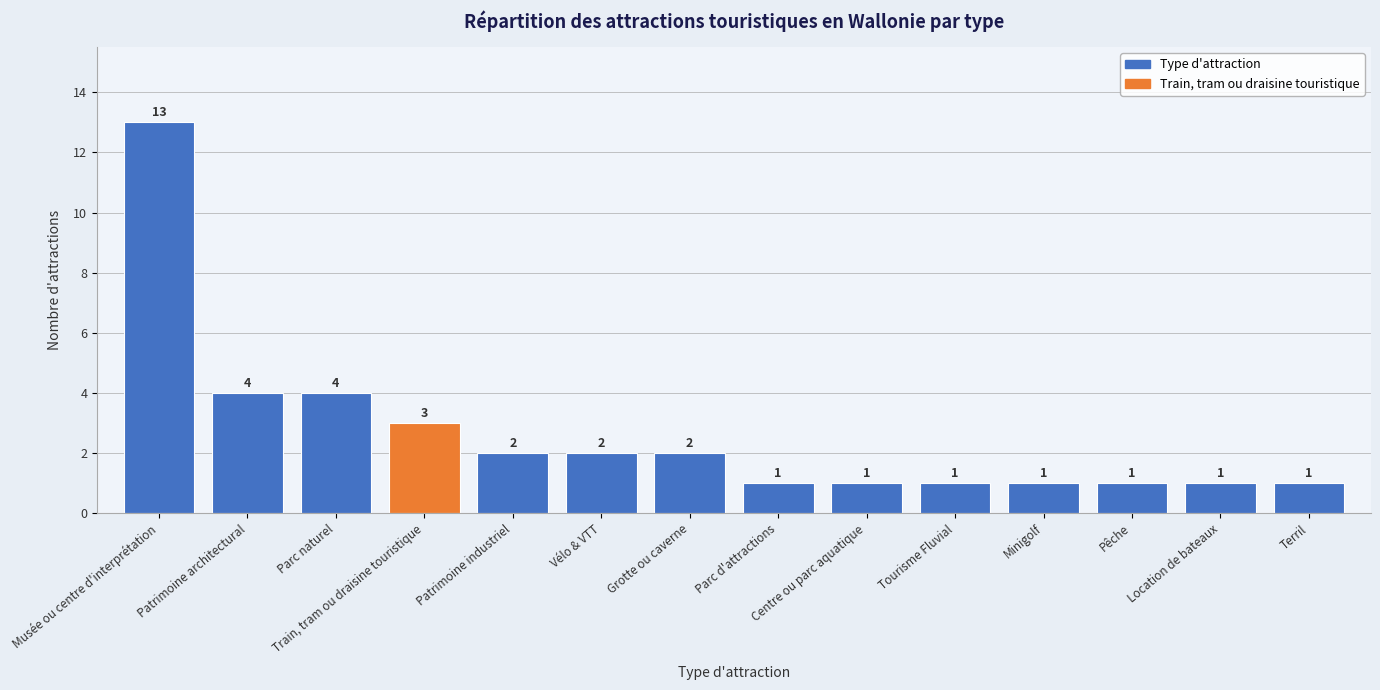

Reading left to right, what are all the values shown in this chart?

13	4	4	3	2	2	2	1	1	1	1	1	1	1